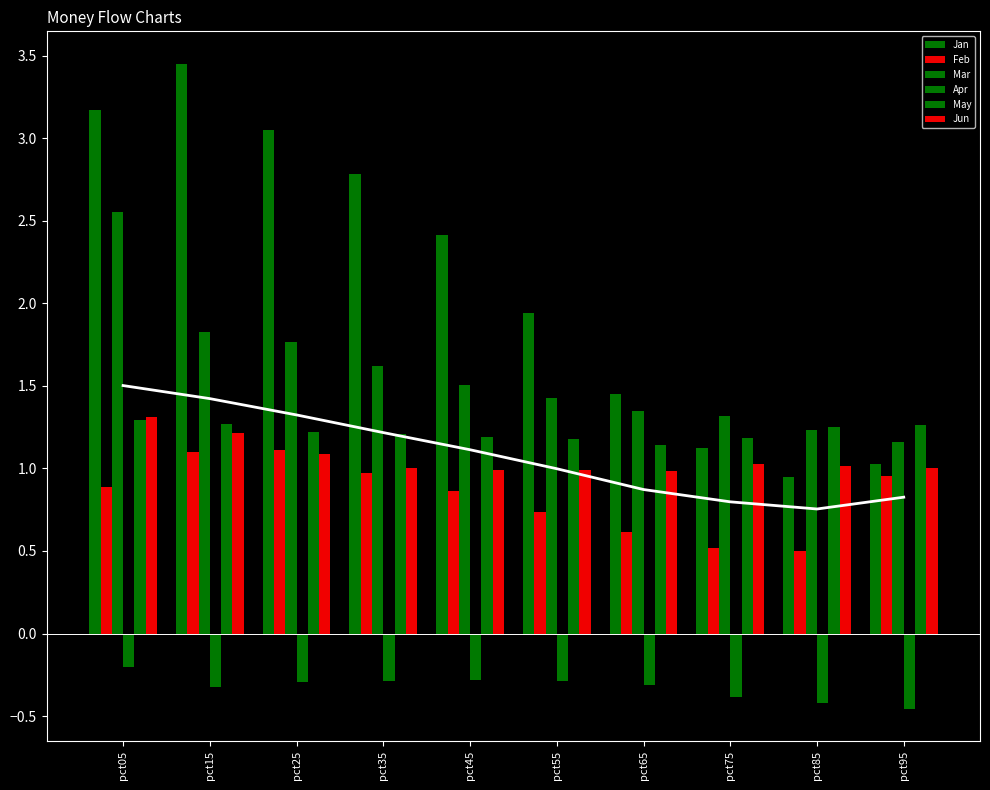

Where does the Jun series first go above 1?

pct05